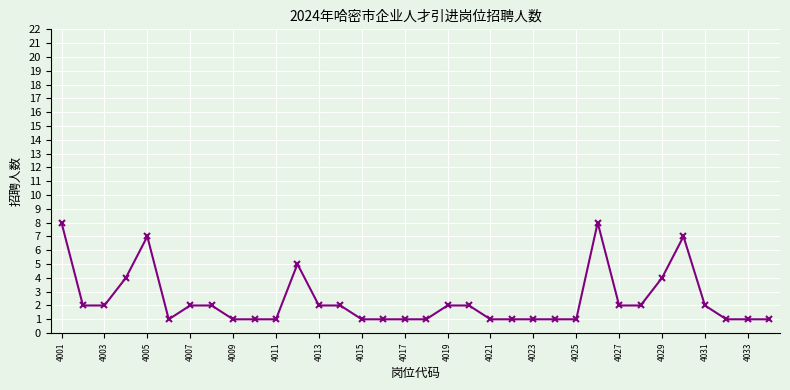

True or false: there are more than 0 points higher than both neighbors.

True